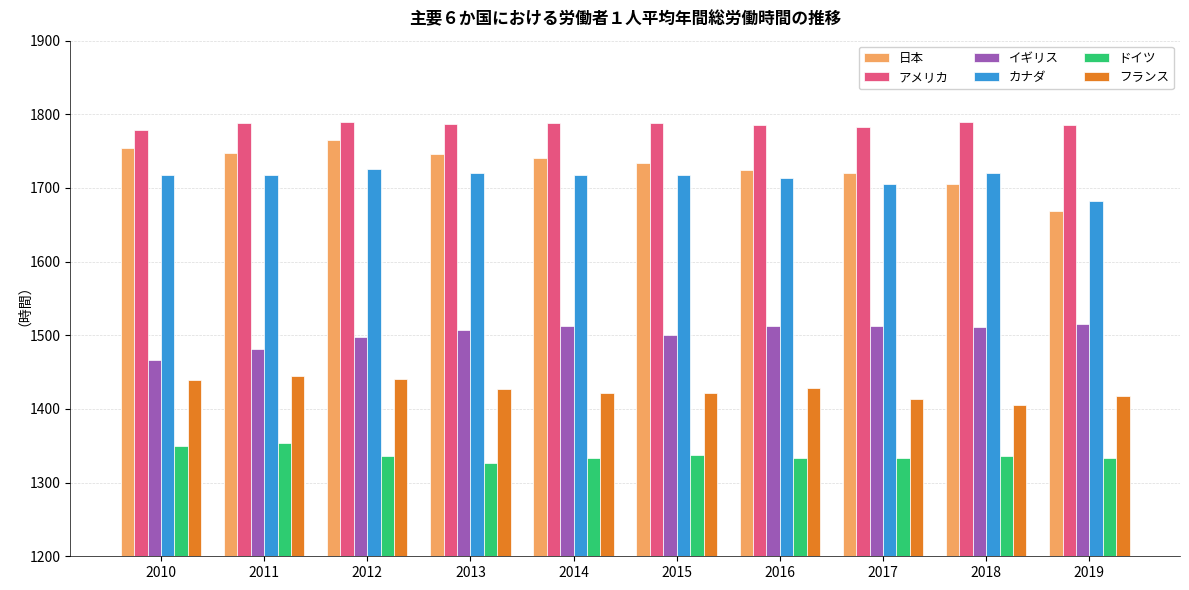

Does the chart contain stacked bars?

No